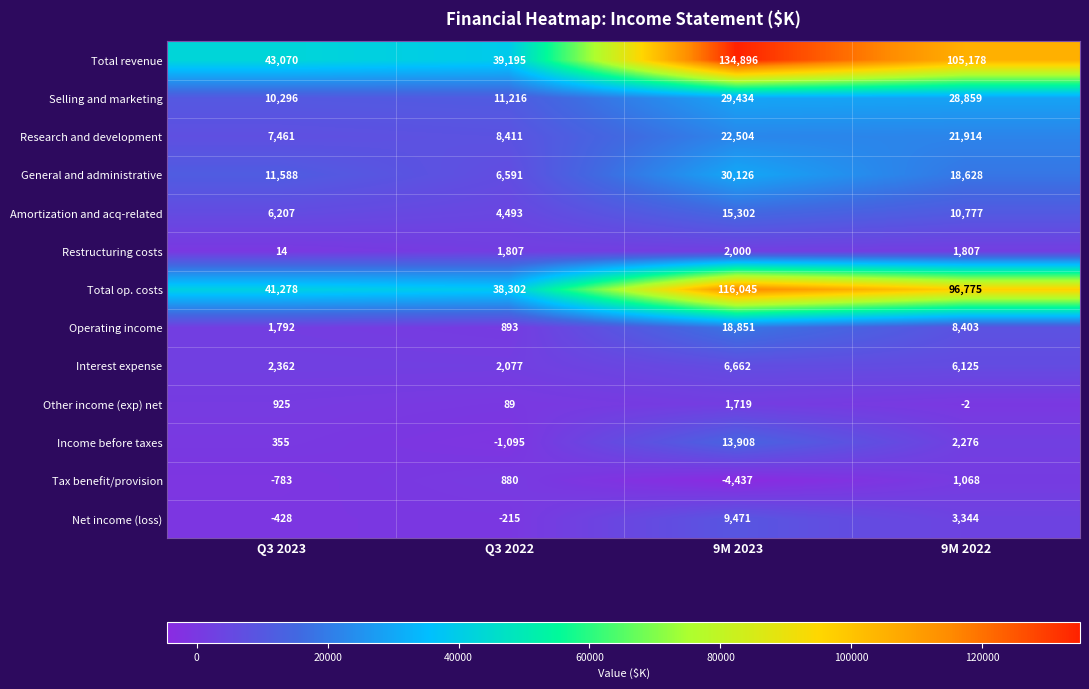

Count the number of data series in this chart.

13